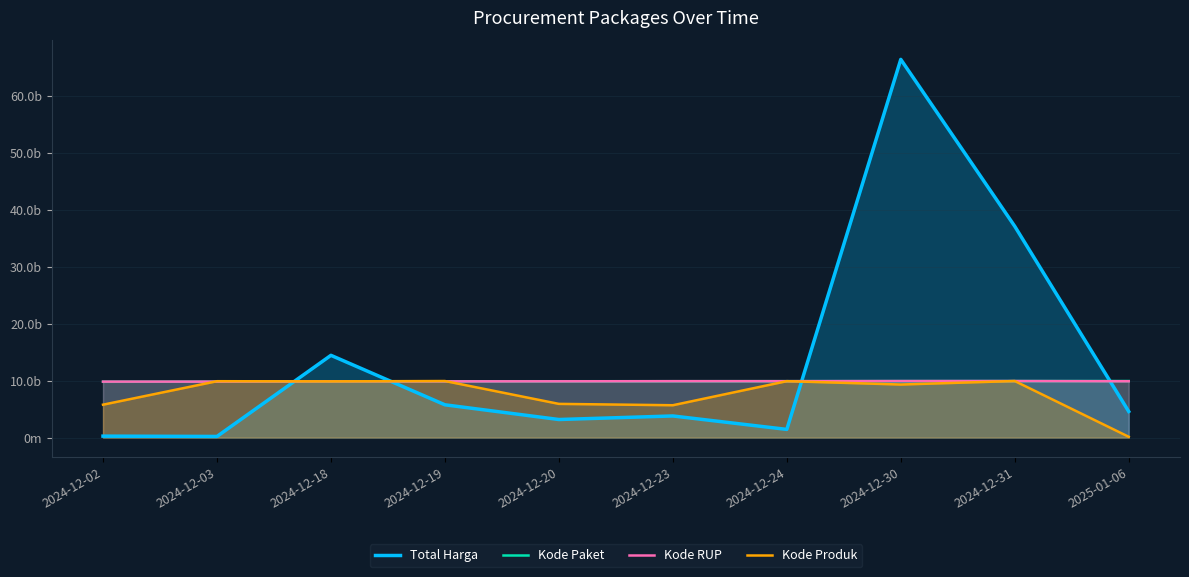

How many intersections are there between Kode Produk and Total Harga?

3